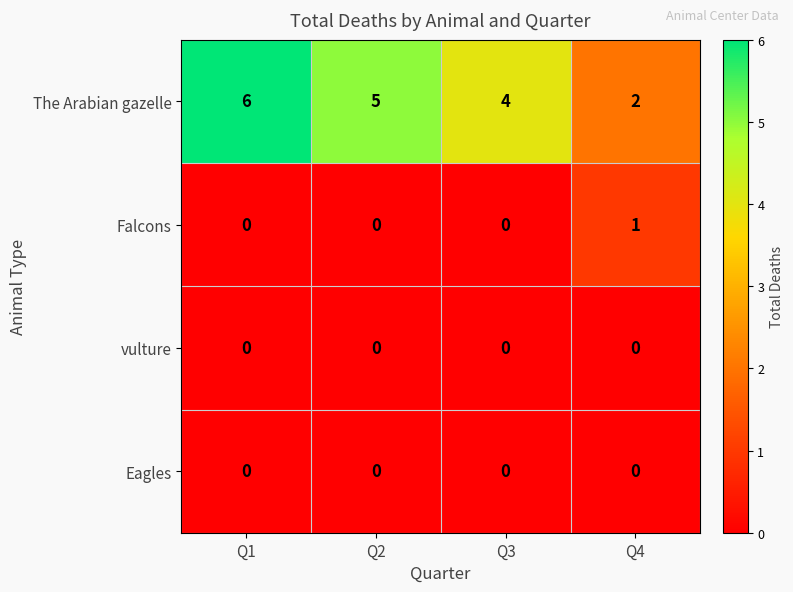

Which series changed the most between Q3 and Q4?

The Arabian gazelle